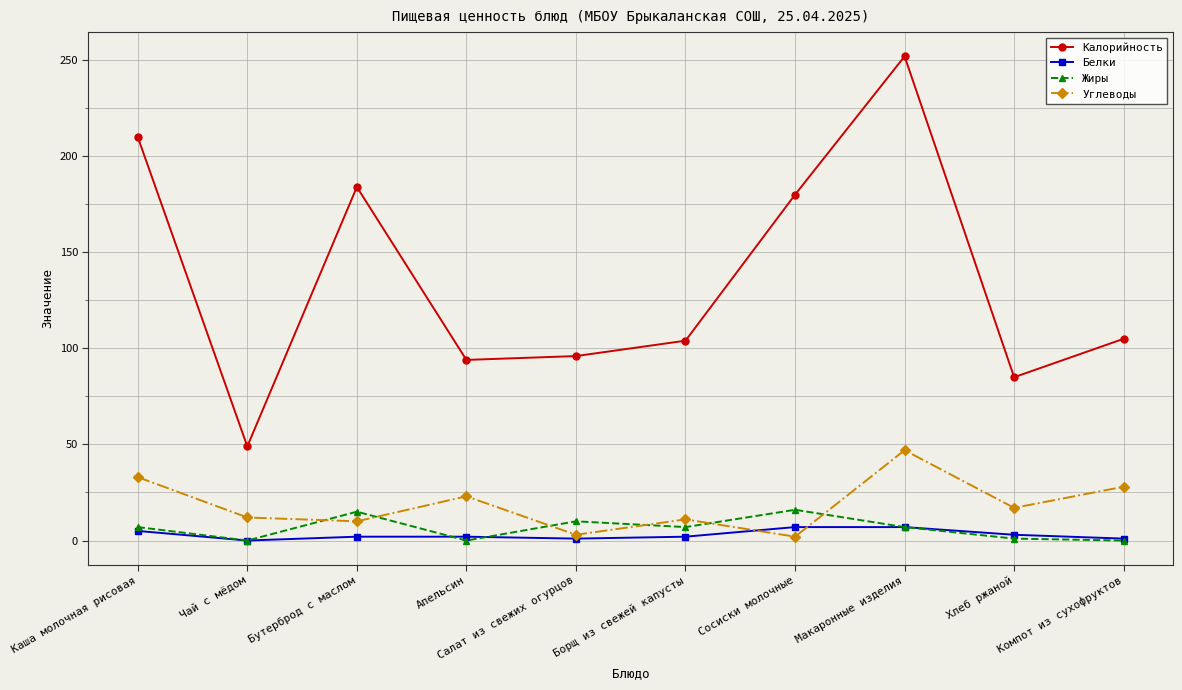

What is the sum of all Калорийность values?

1359